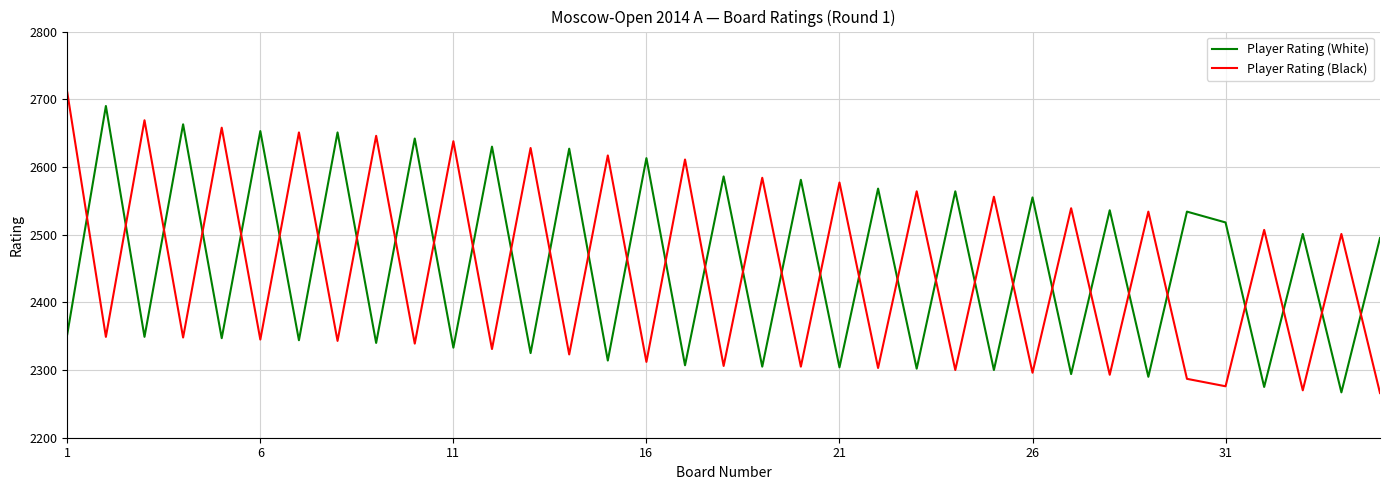

Which series has the largest total across all categories?

Player Rating (White)